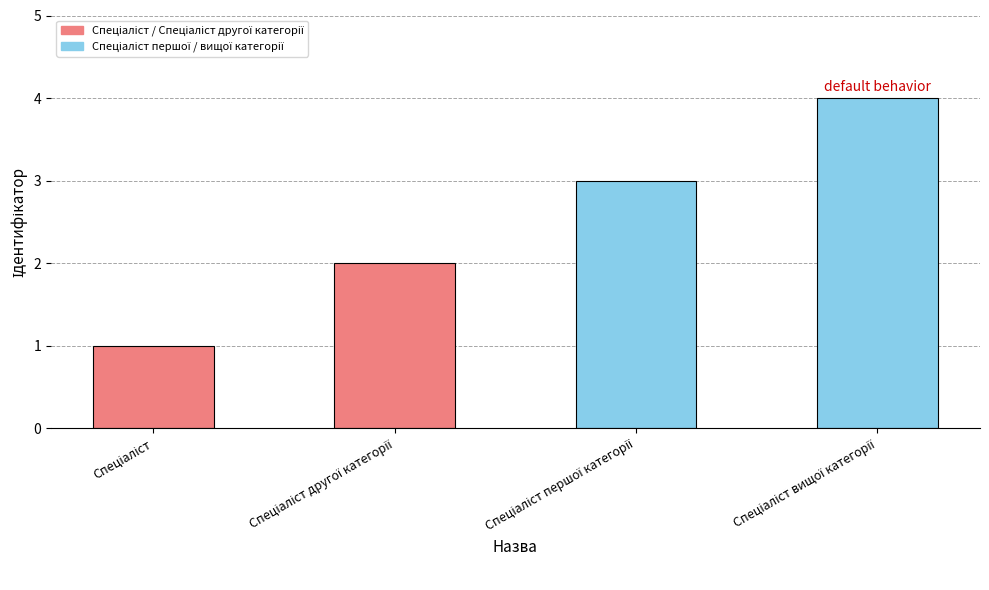

What is the difference between the maximum and minimum values?

3